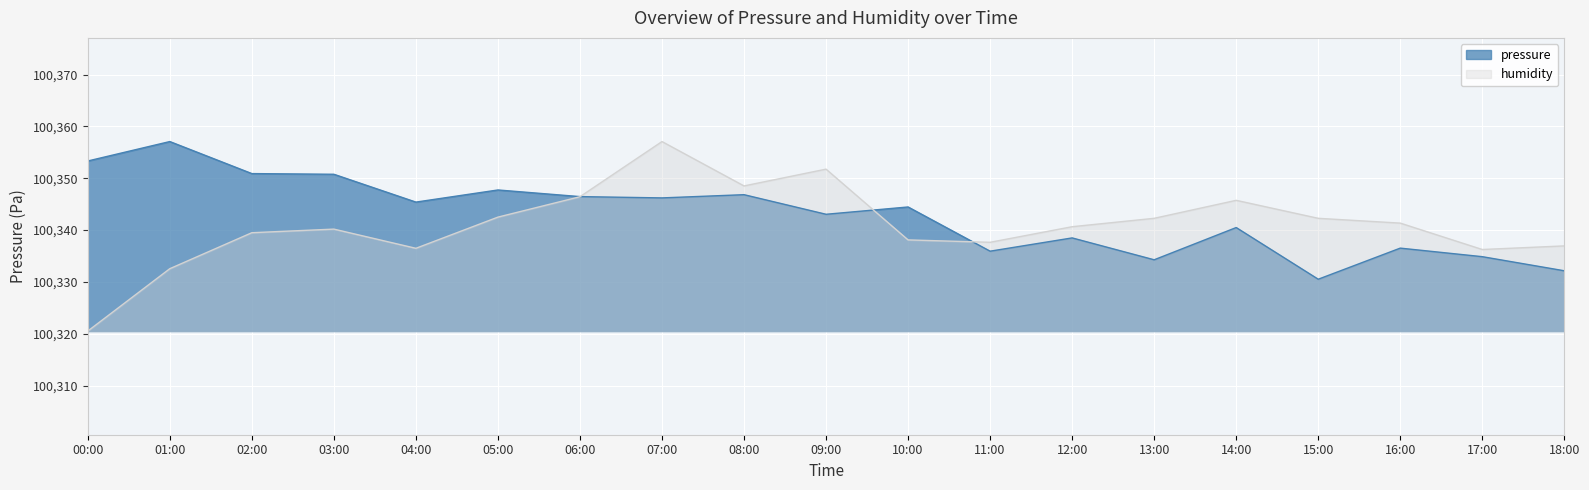

In humidity, how many points are higher than both neighbors (excluding endpoints)?

4